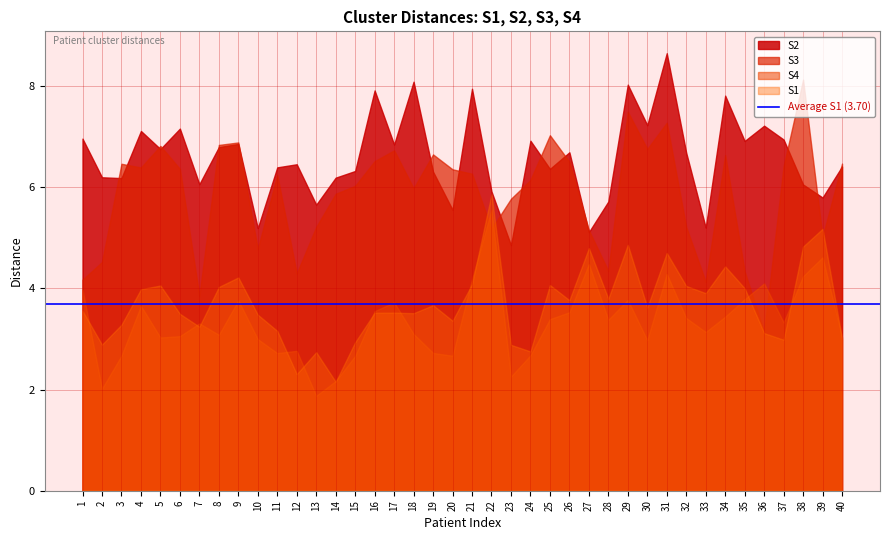

Which series has the largest total across all categories?

S2